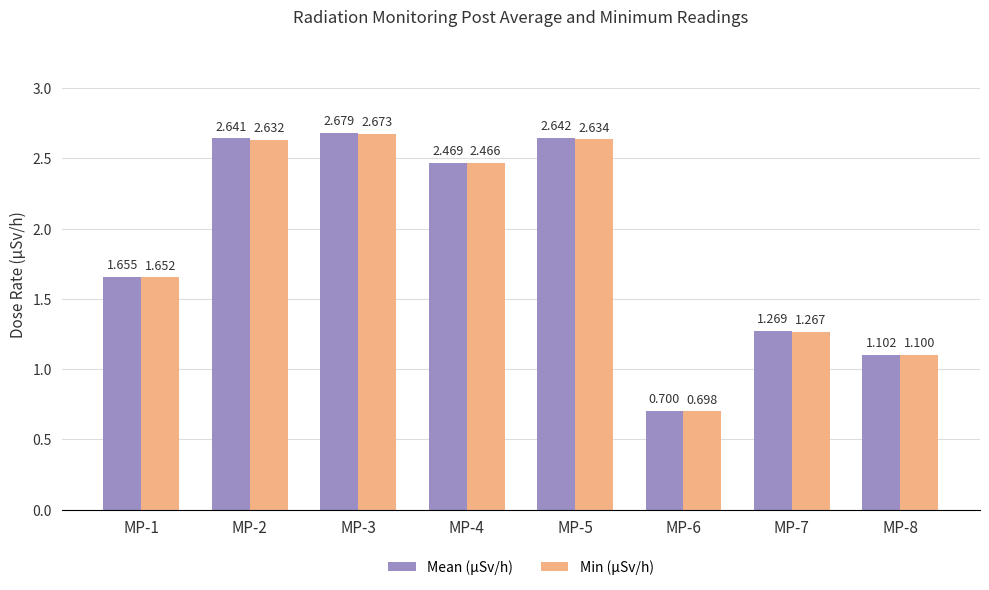

Does the chart contain any negative values?

No